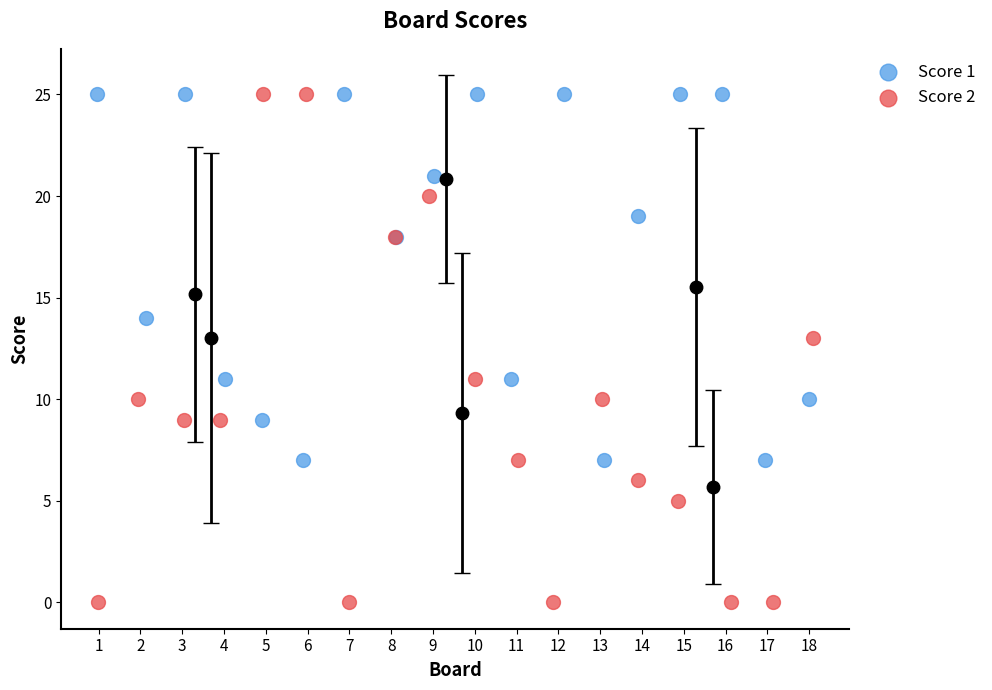

Which series contains the lowest Y value?

Score 2